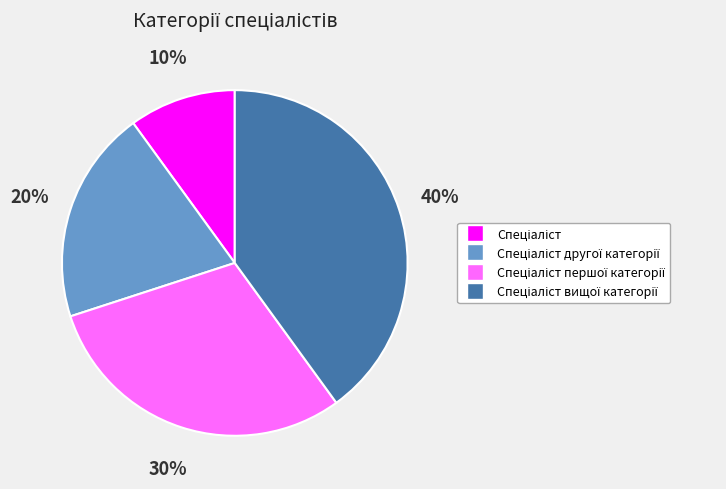

To the nearest percent, what is the difference between the largest and smallest slice percentages?

30%